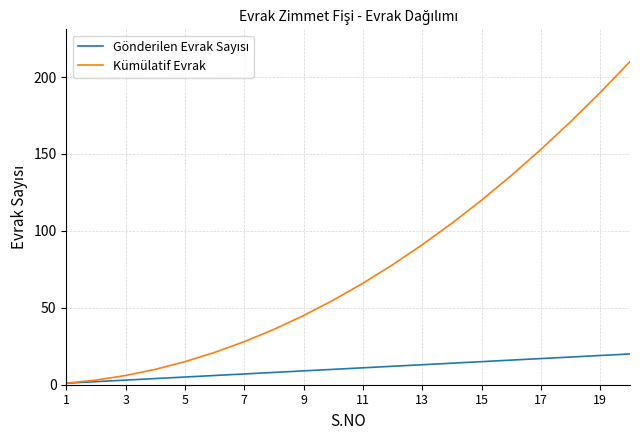

Which series has the largest range (max minus min)?

Kümülatif Evrak